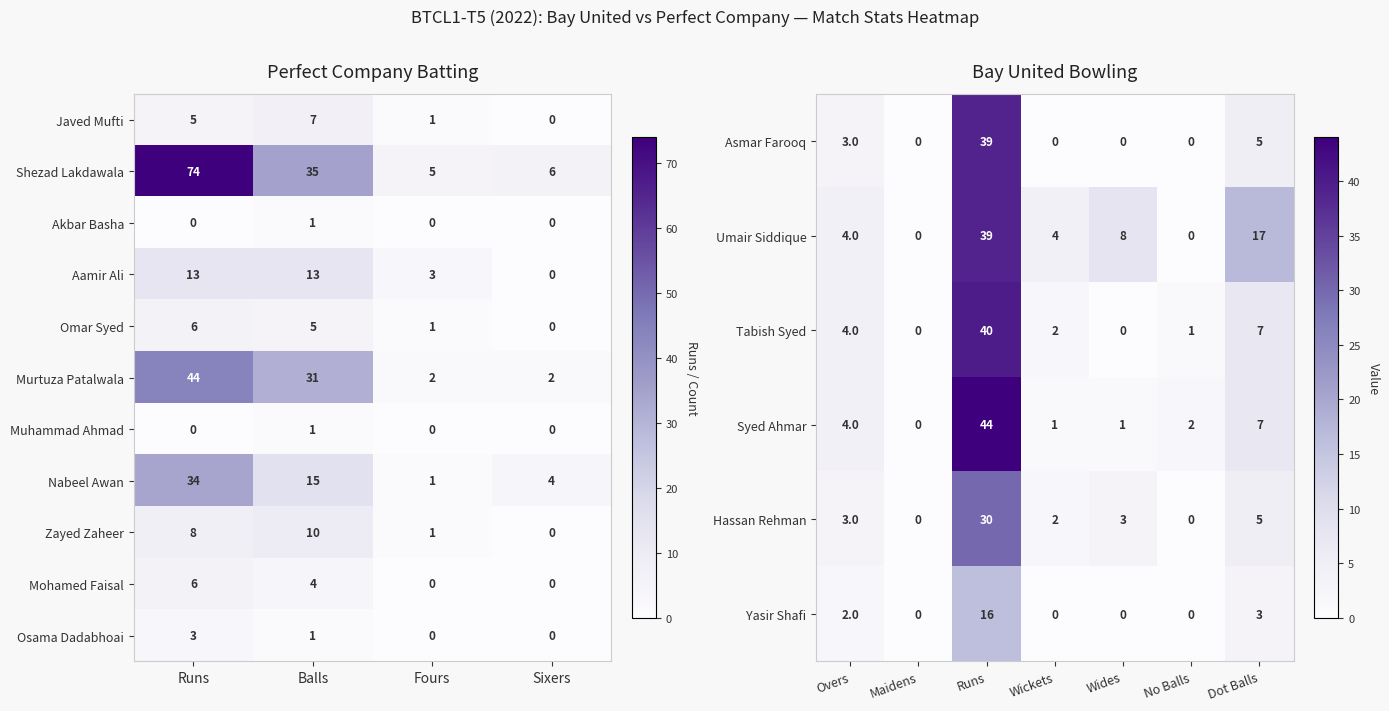

Is the value of Omar Syed at Balls greater than the value of Zayed Zaheer at Fours?

Yes